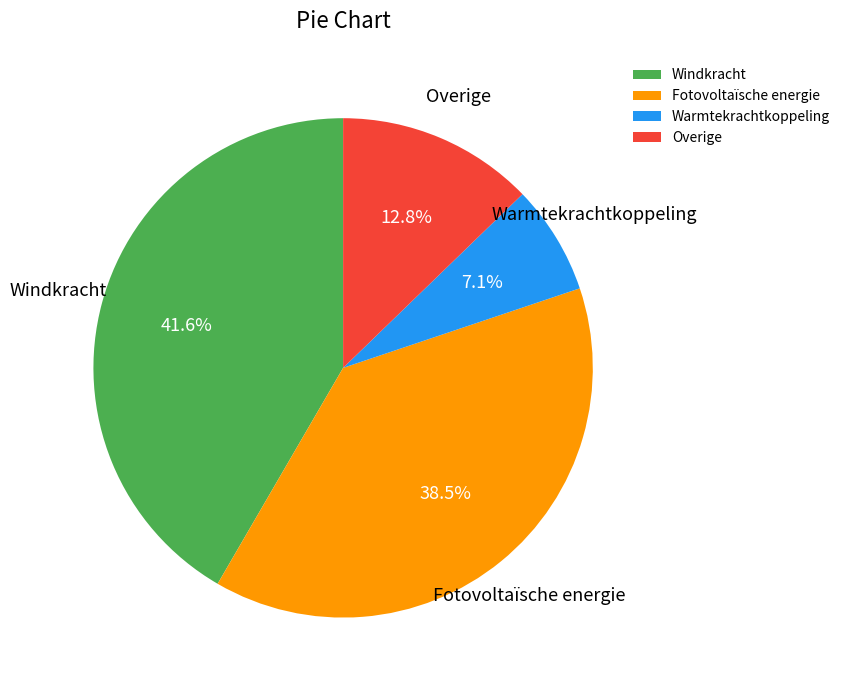

The Fotovoltaïsche energie slice represents 9% of the pie. True or false?

False